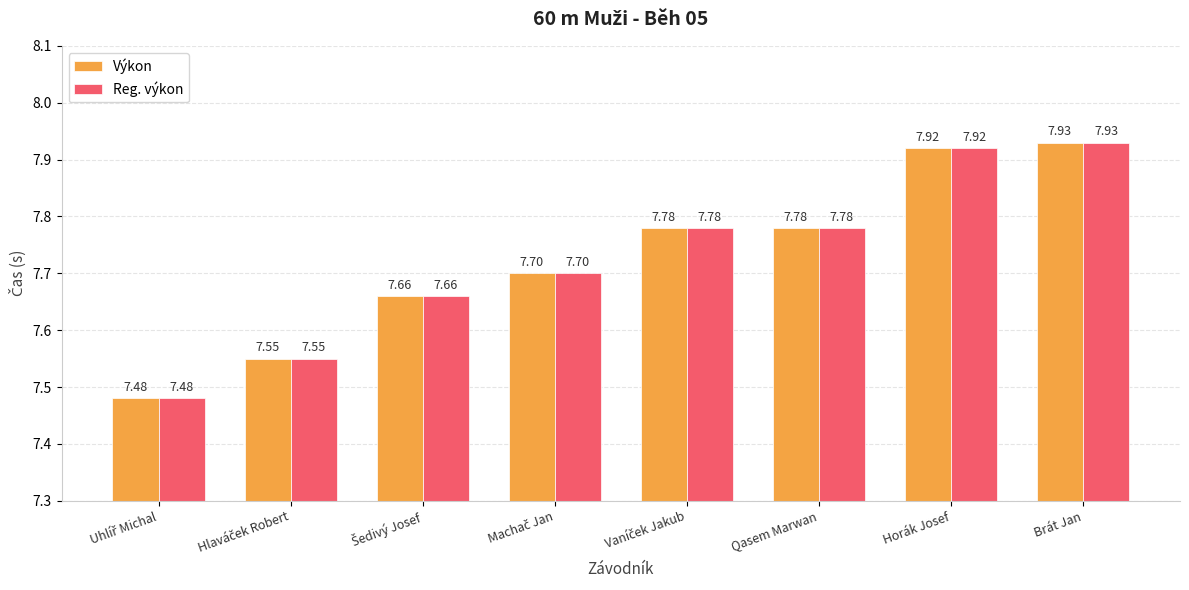

What is the maximum value shown in the chart?

7.9